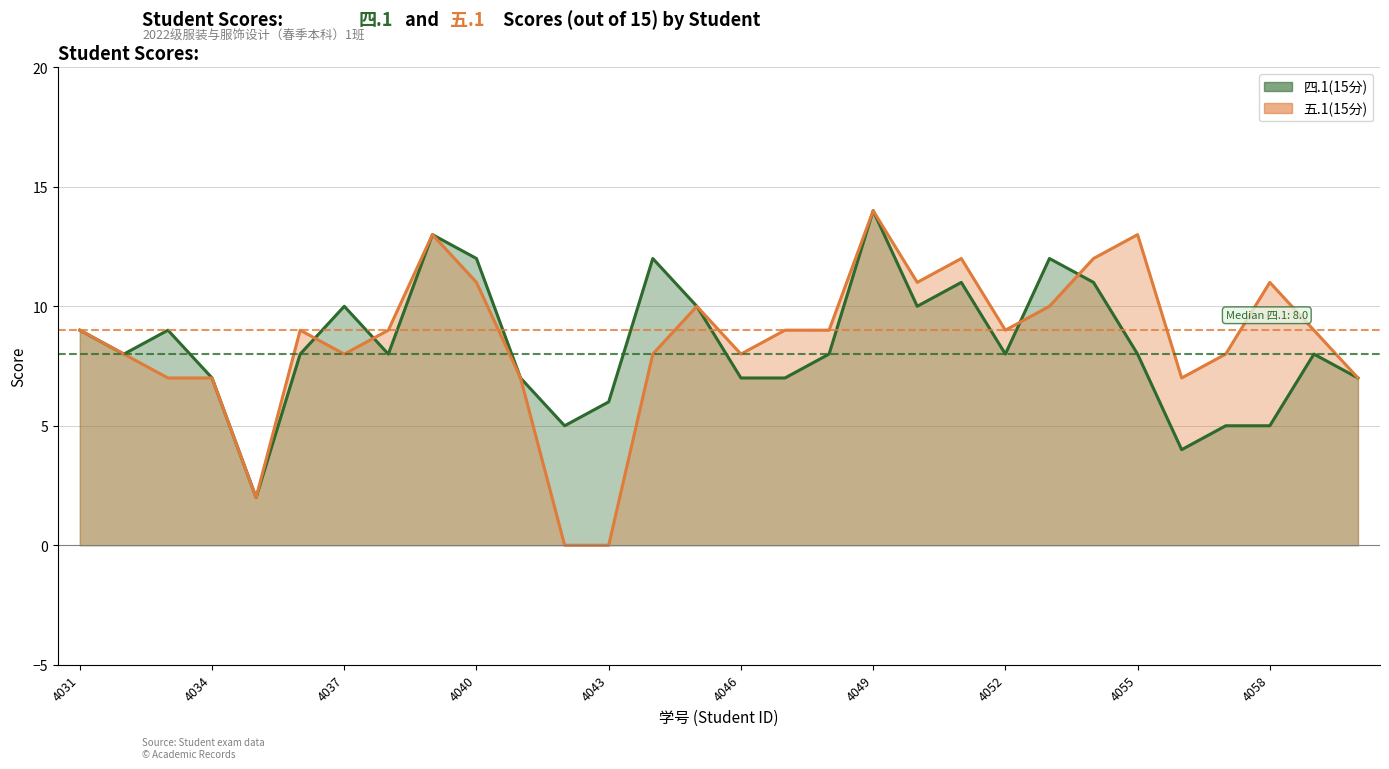

How many interior local peaks does the 四.1(15分) series have?

8